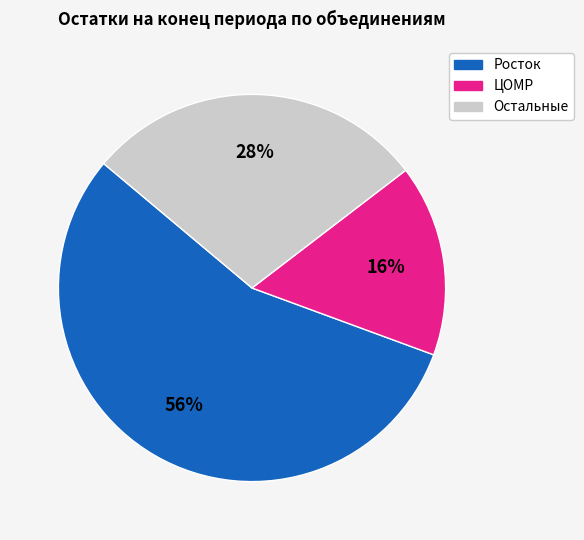

How many segments does this pie chart have?

3